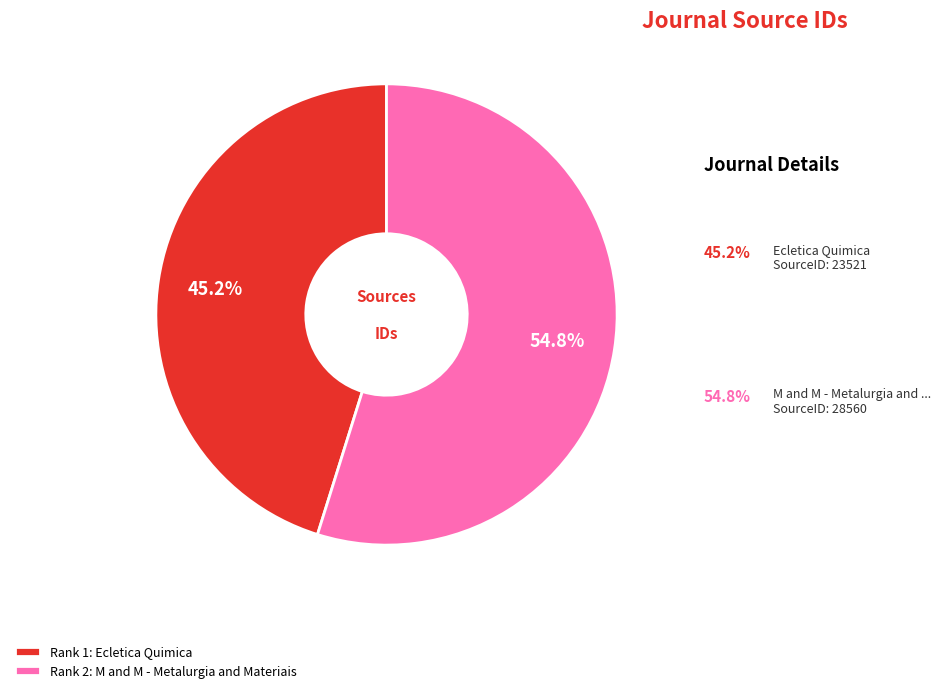

Between Rank 2: M and M - Metalurgia and Materiais and Rank 1: Ecletica Quimica, which is larger?

Rank 2: M and M - Metalurgia and Materiais